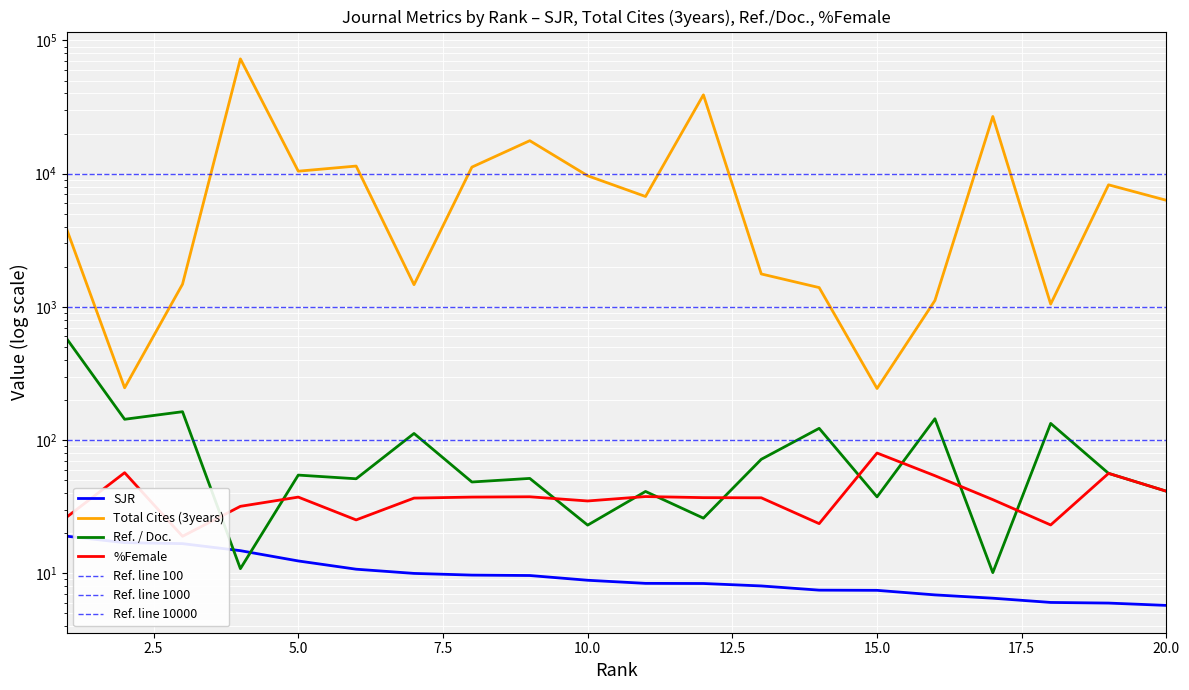

What are all the series names shown in the legend?

SJR, Total Cites (3years), Ref. / Doc., %Female